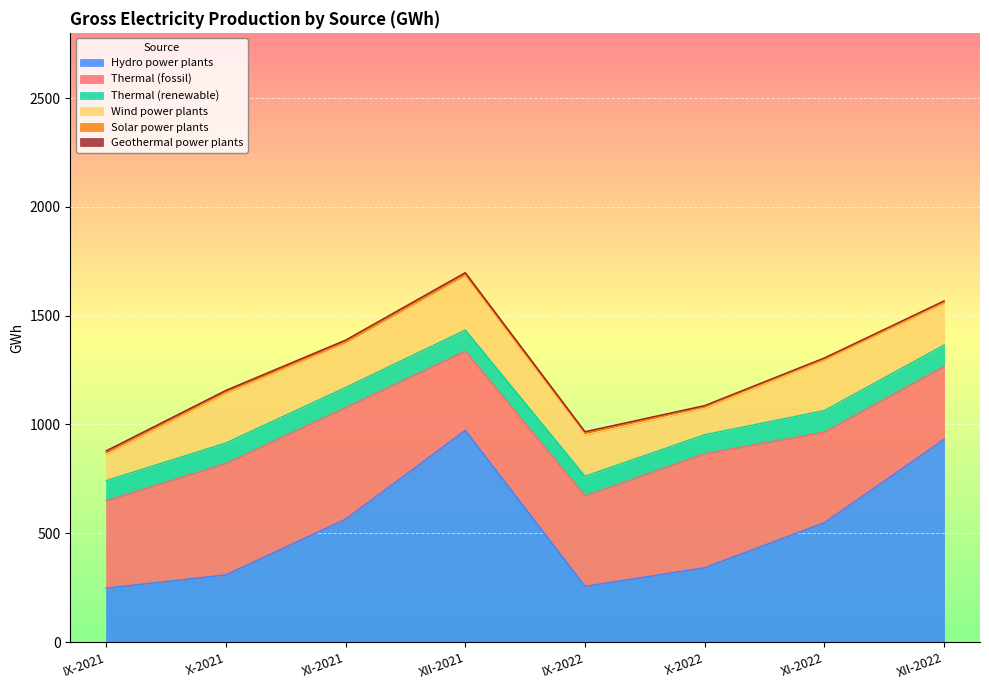

What is the label of the 4th point from the left?

XII-2021